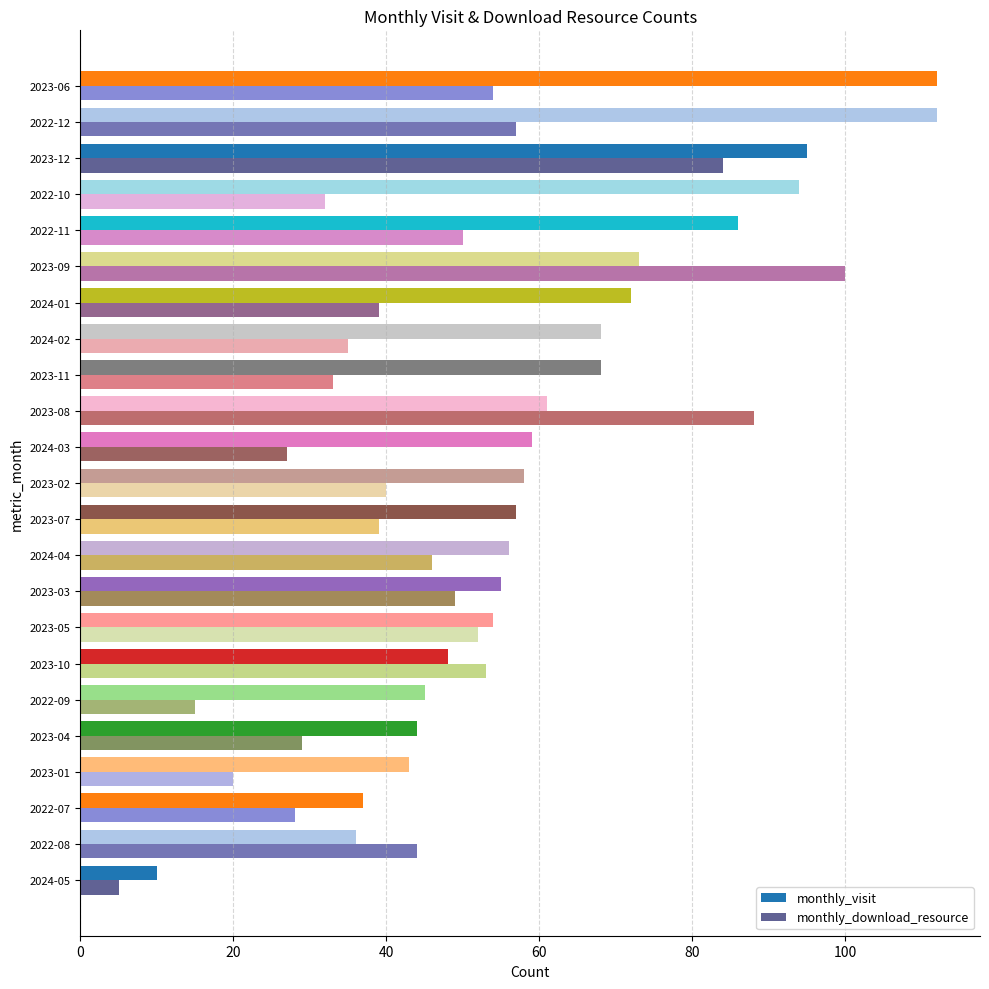

The value of monthly_visit at 2024-02 is 96. True or false?

False